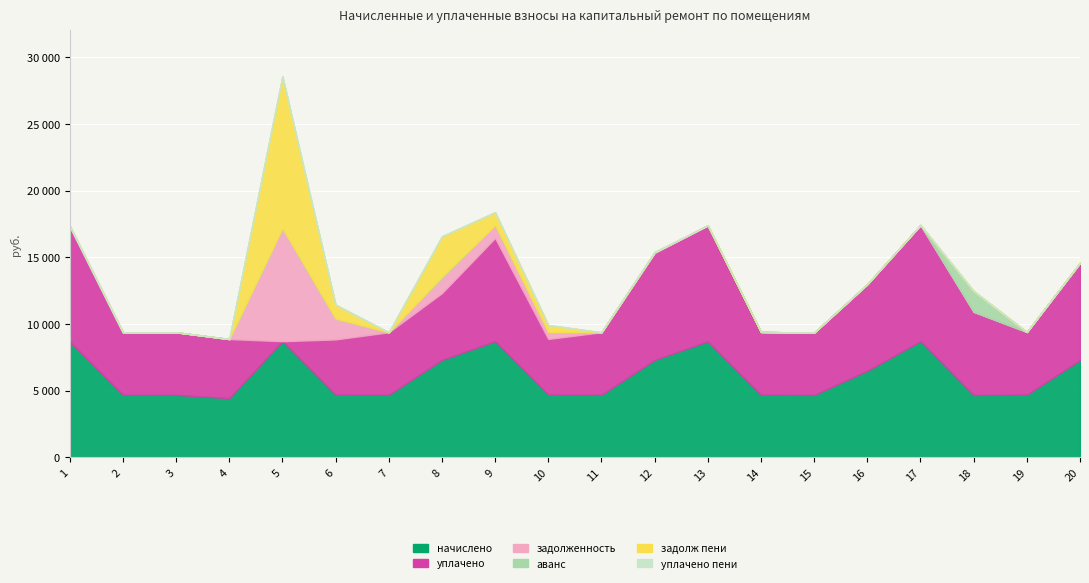

What is the greatest value displayed?

11385.4